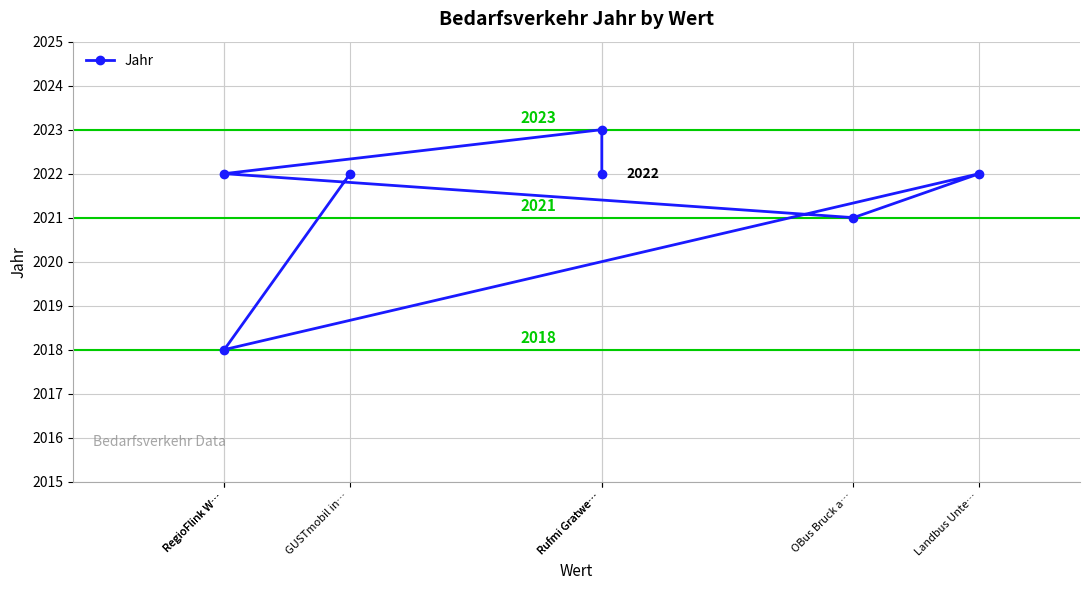

At which category does the data reach its first local valley?

RegioFlink W…